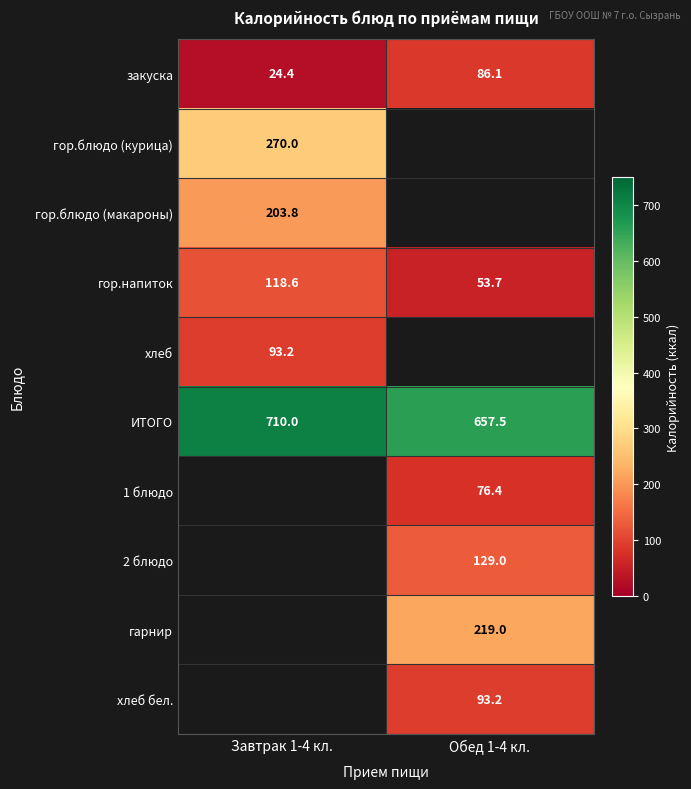

The хлеб бел. series shows 93.2 at Обед 1-4 кл.. True or false?

True